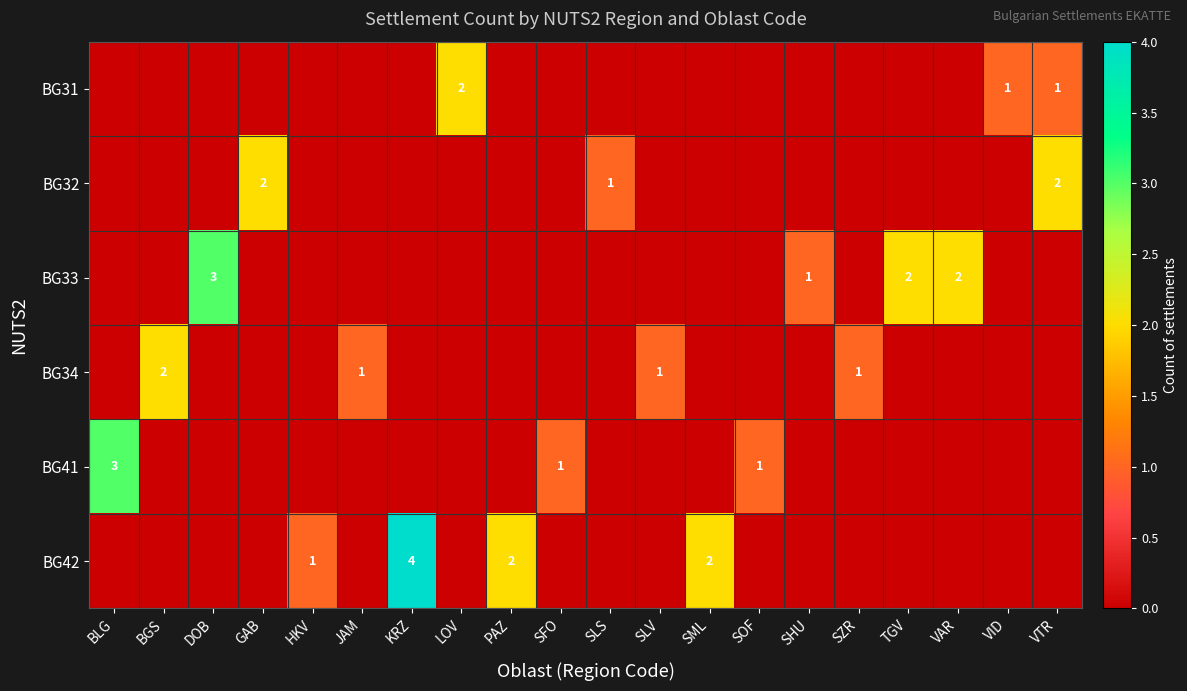

The BG42 series shows 0 at BLG. True or false?

True